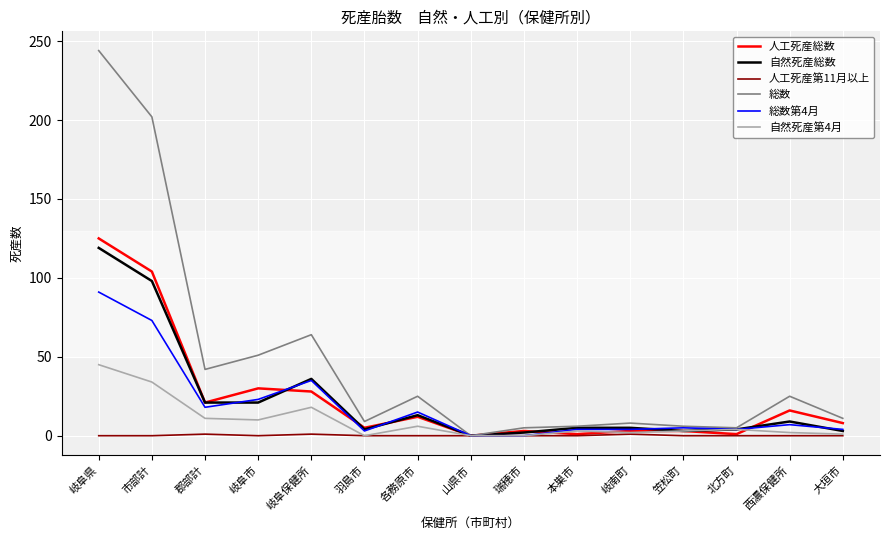

Which category has the highest value across all series?

岐阜県